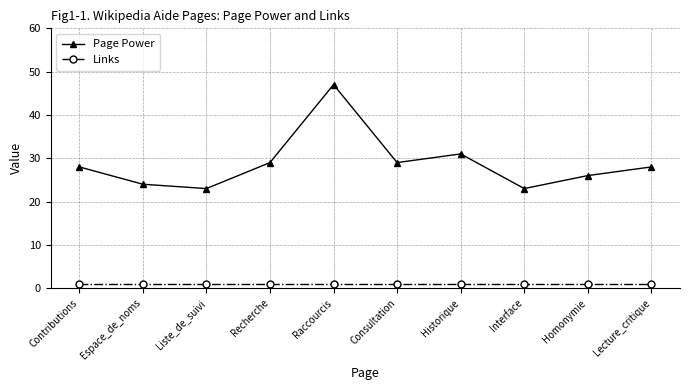

Reading left to right, what are all the values shown in this chart?

Page Power: Contributions=28	Espace_de_noms=24	Liste_de_suivi=23	Recherche=29	Raccourcis=47	Consultation=29	Historique=31	Interface=23	Homonymie=26	Lecture_critique=28
Links: Contributions=1	Espace_de_noms=1	Liste_de_suivi=1	Recherche=1	Raccourcis=1	Consultation=1	Historique=1	Interface=1	Homonymie=1	Lecture_critique=1